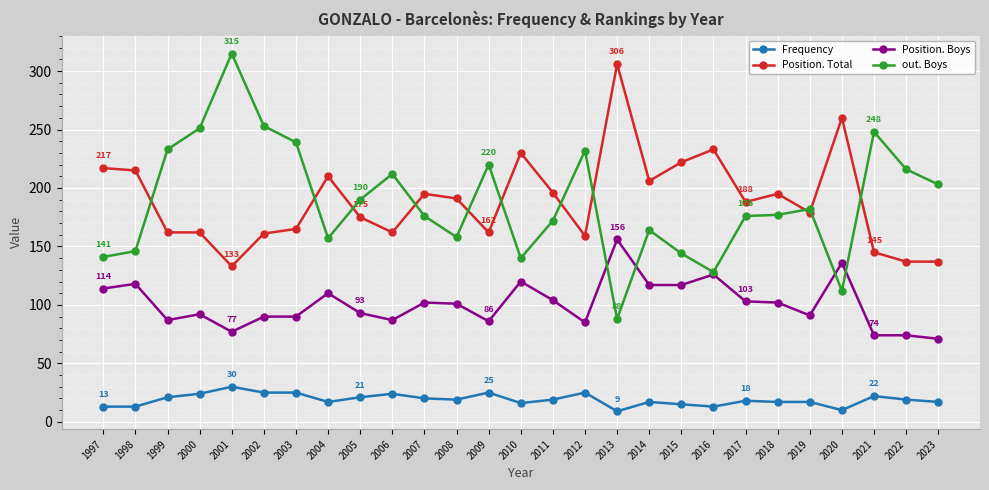

What is the difference between the highest and lowest values at 2004?

193